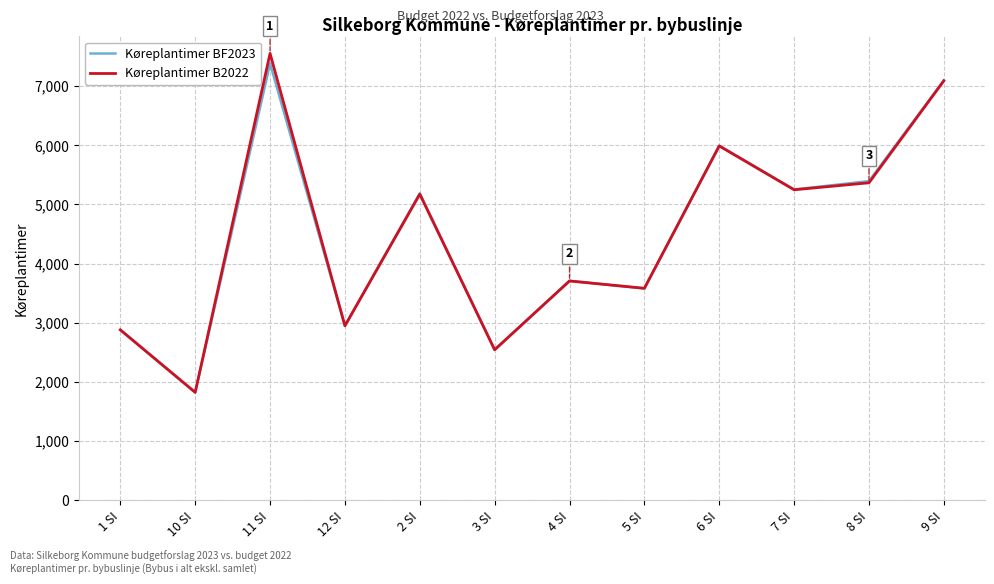

What is the minimum value shown in the chart?

1824.6